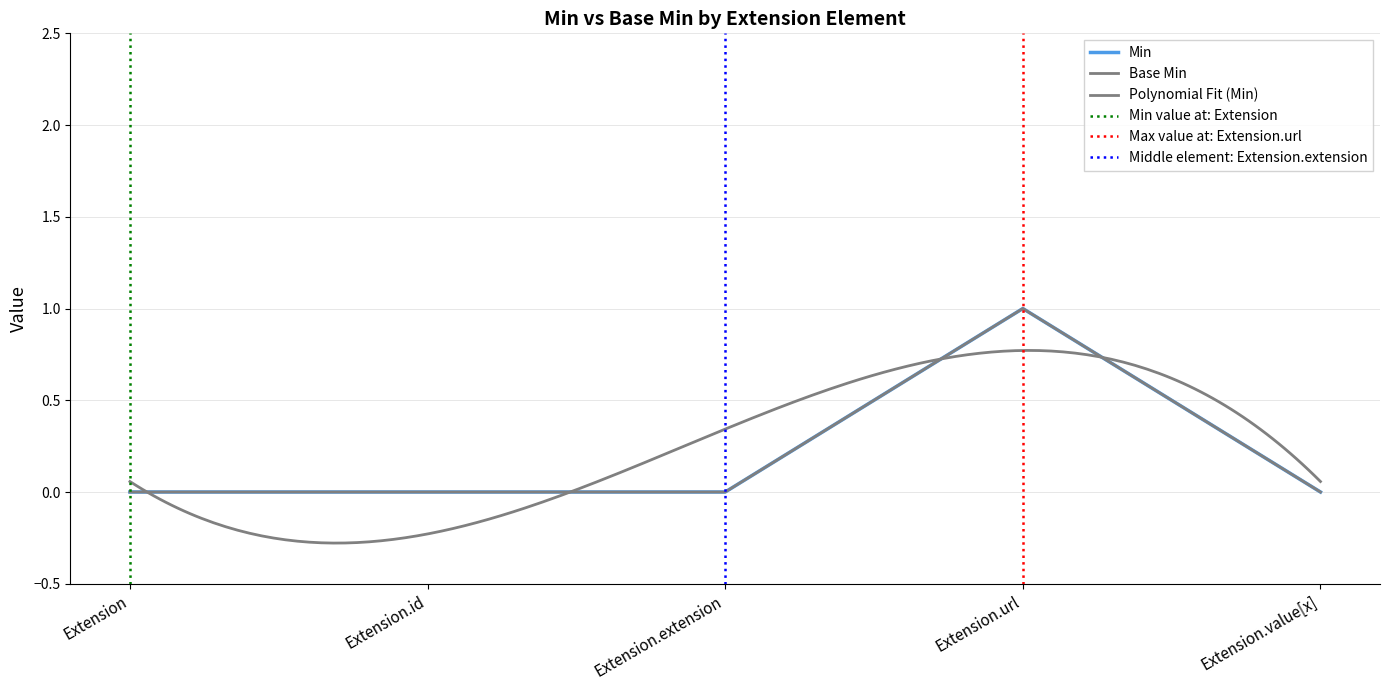

Reading left to right, list all the values displayed in this chart.

Min: Extension=0	Extension.id=0	Extension.extension=0	Extension.url=1	Extension.value[x]=0
Base Min: Extension=0	Extension.id=0	Extension.extension=0	Extension.url=1	Extension.value[x]=0